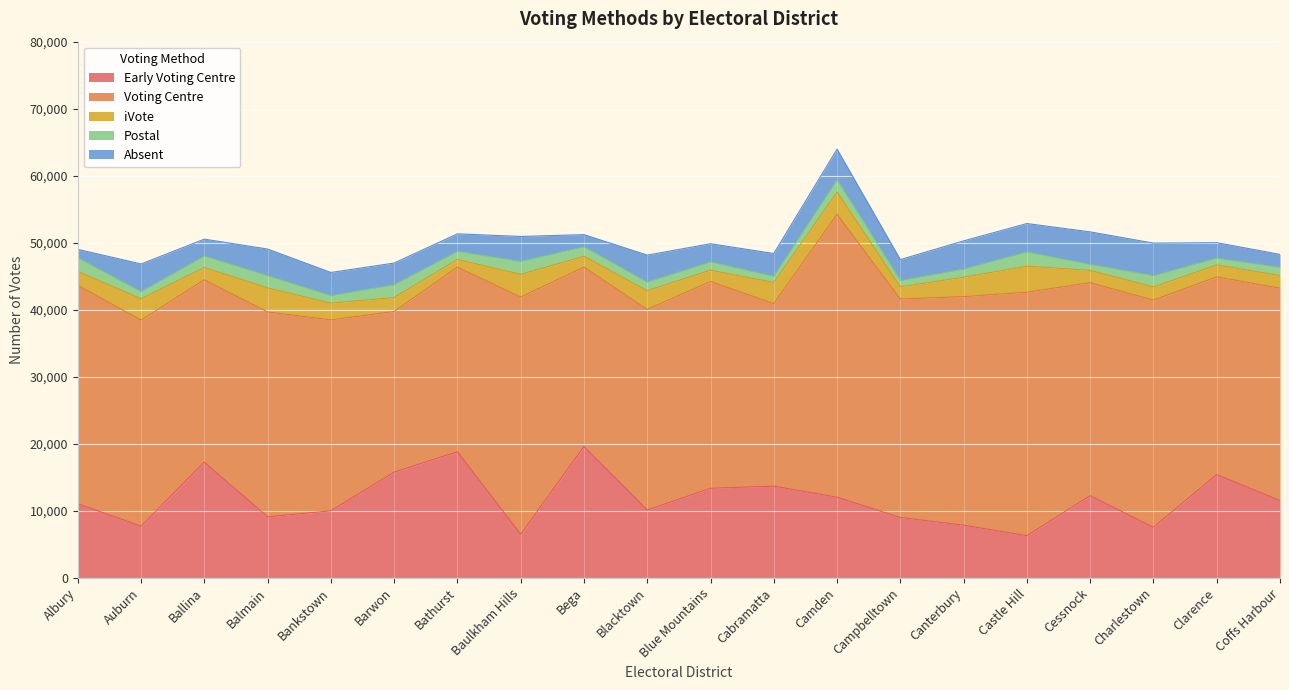

True or false: Absent has a value of 4143 at Auburn.

True